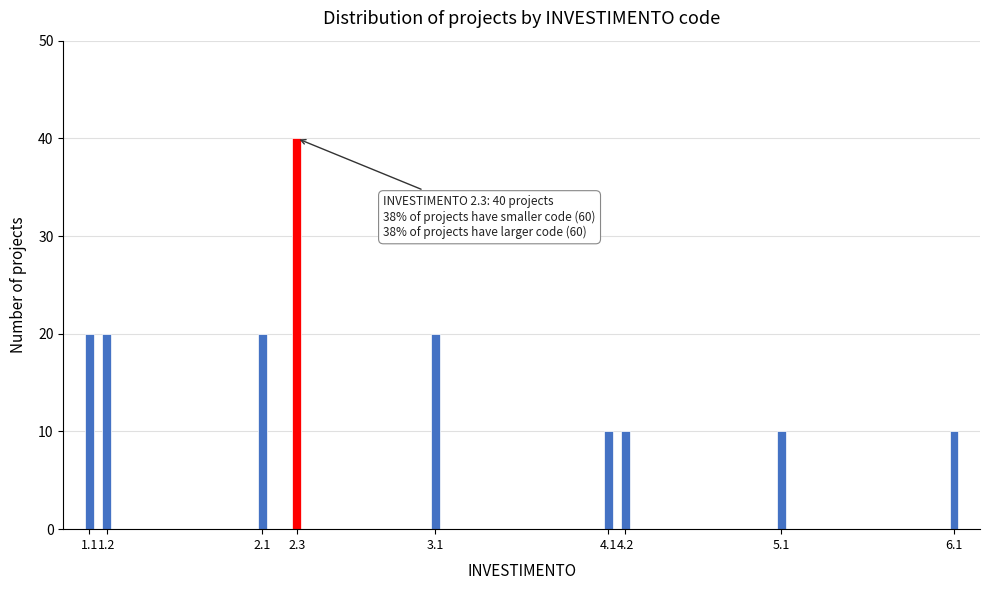

Reading right to left, list all the values displayed in this chart.

10	10	10	10	20	40	20	20	20